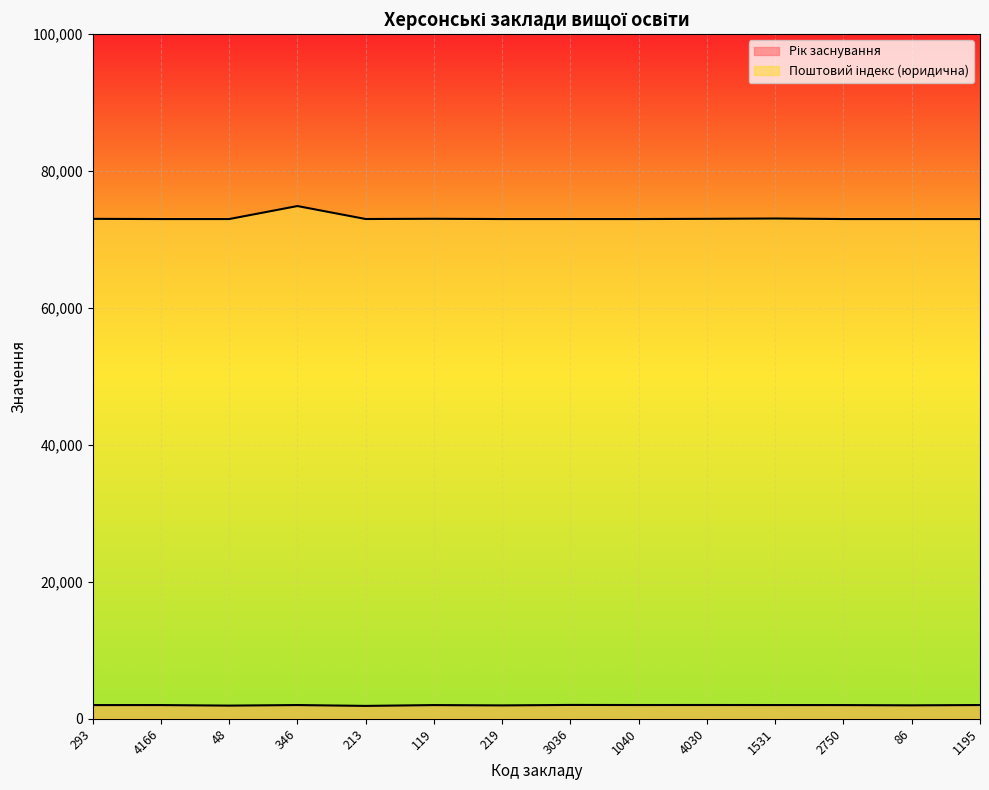

What is the difference between the Поштовий індекс (юридична) values at 48 and 213?

6